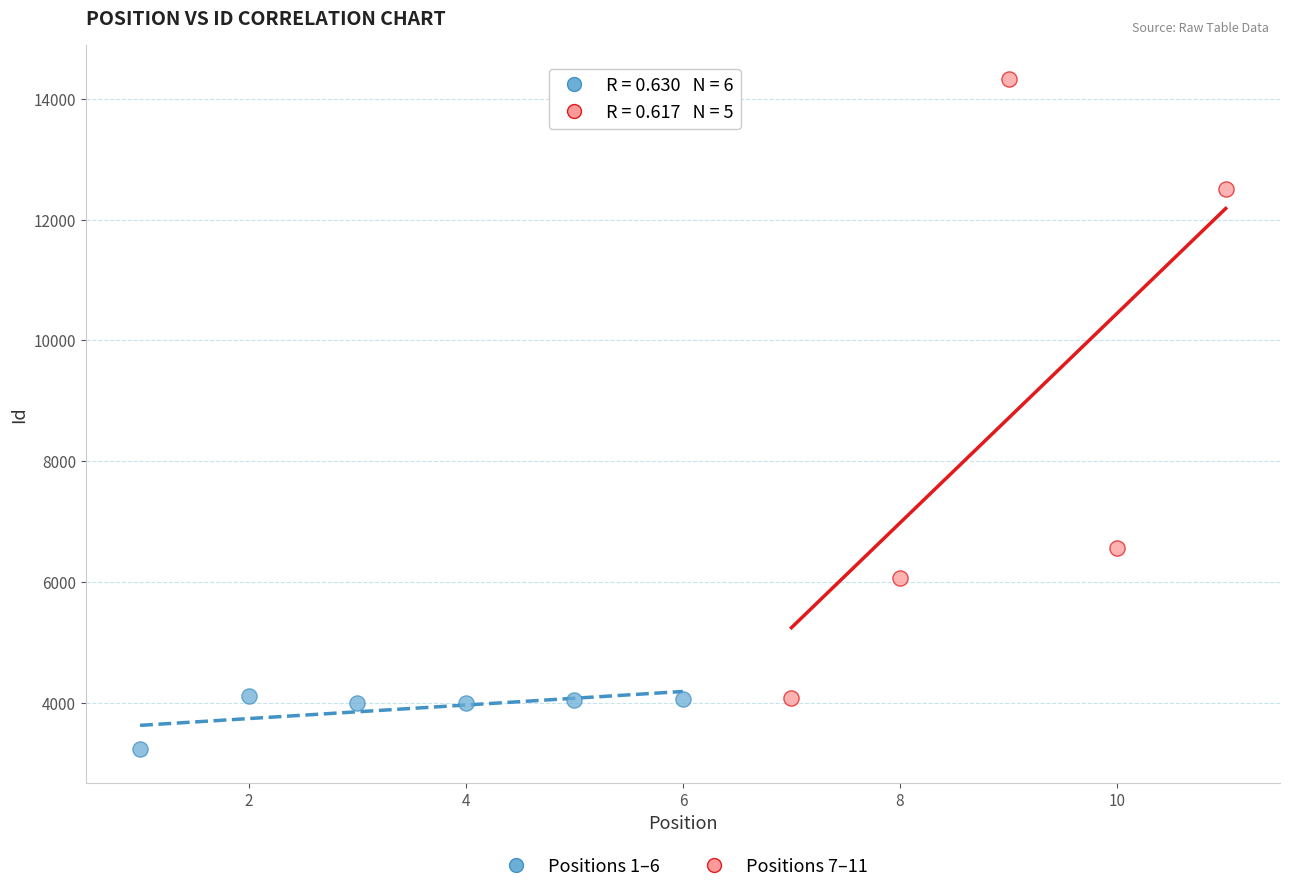

Which series contains the highest Y value?

Positions 7–11